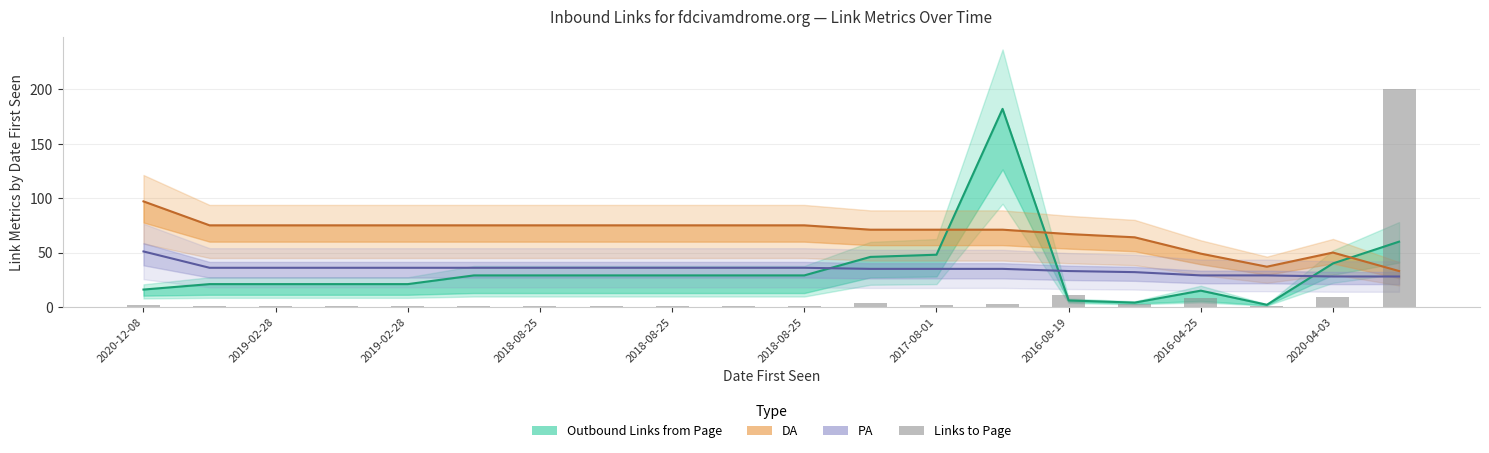

What is the change in value from 2018-08-25 to 15?

+2